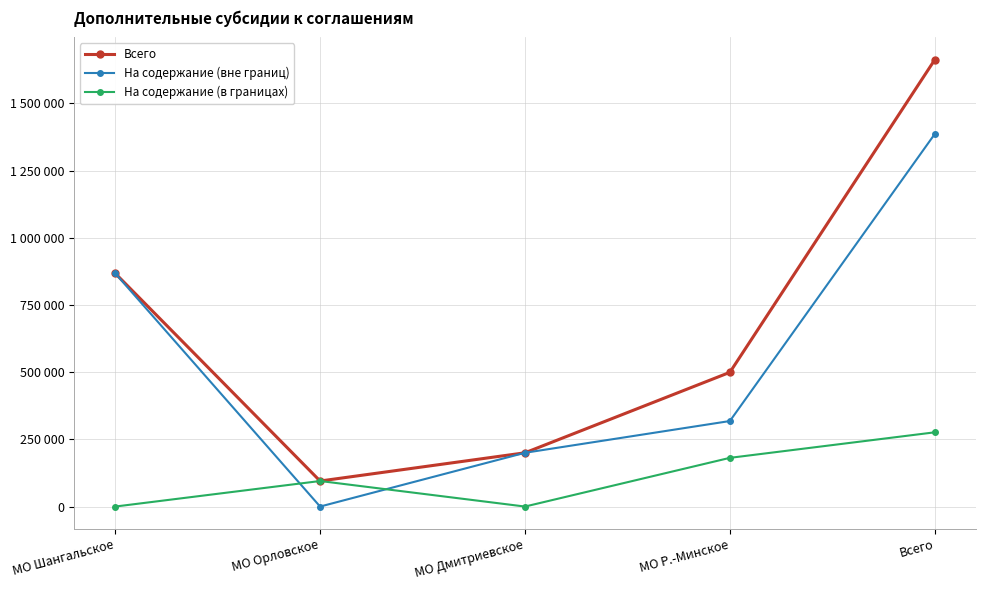

Does the chart have visible grid lines?

Yes